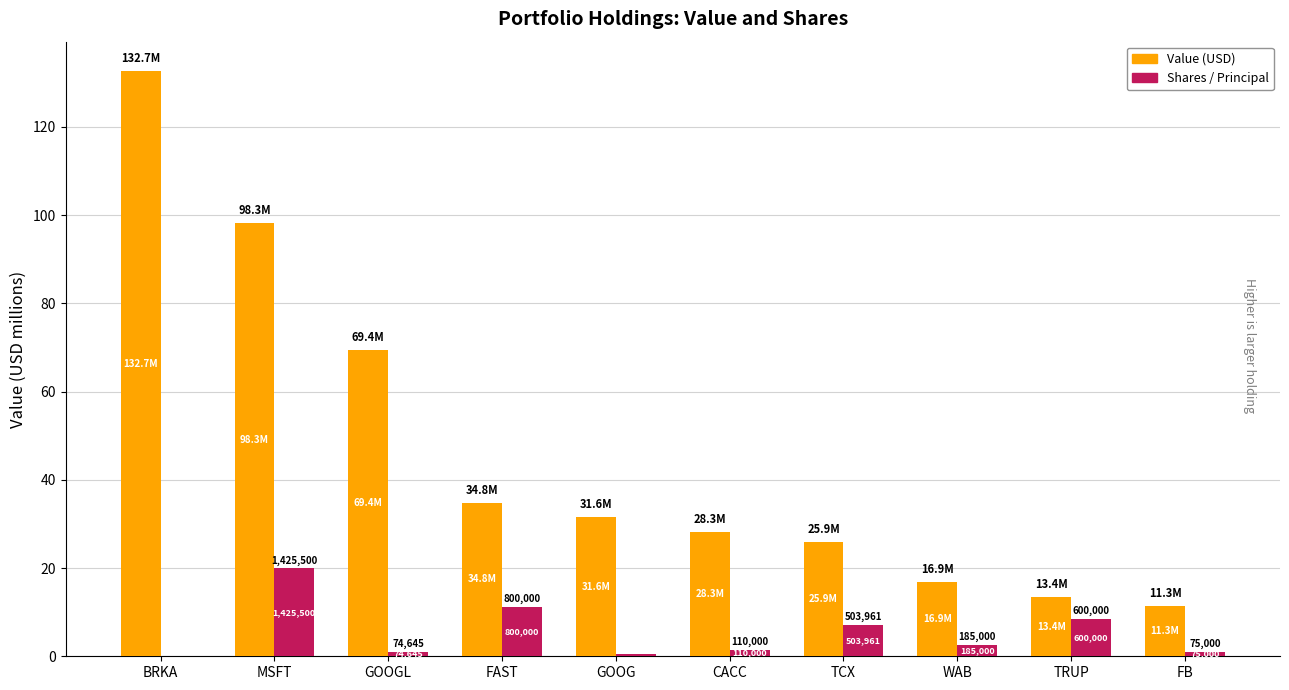

The Value series shows 25.9 at TCX. True or false?

True